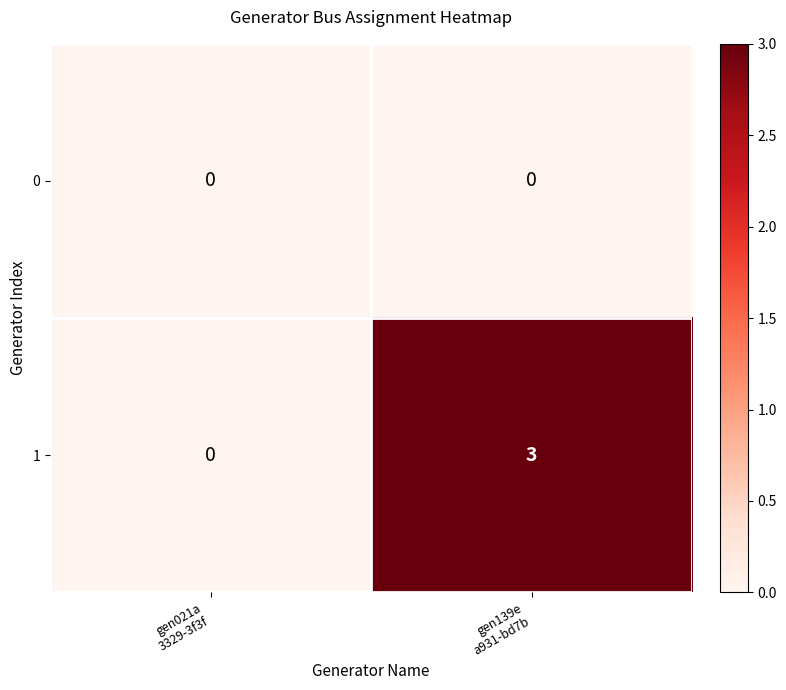

What is the highest value of the 1 series?

3